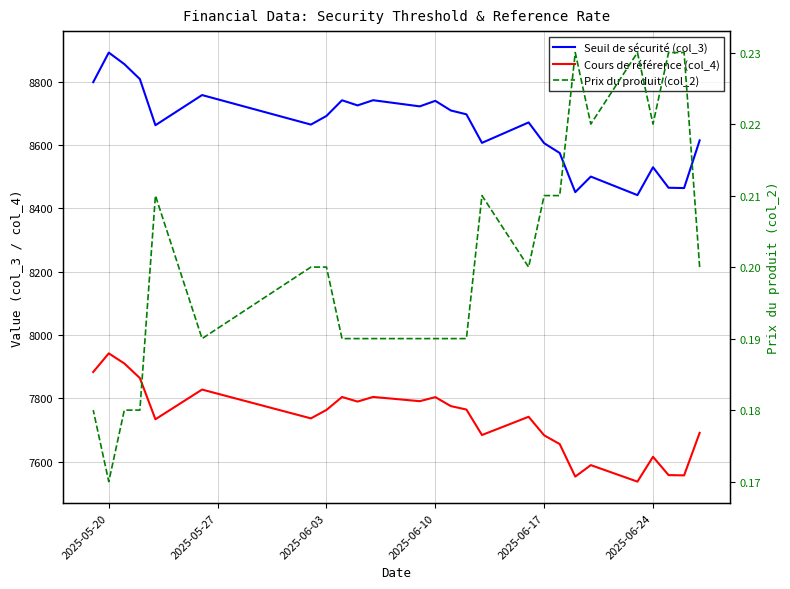

How many interior local valleys does the Seuil de sécurité (col_3) series have?

8